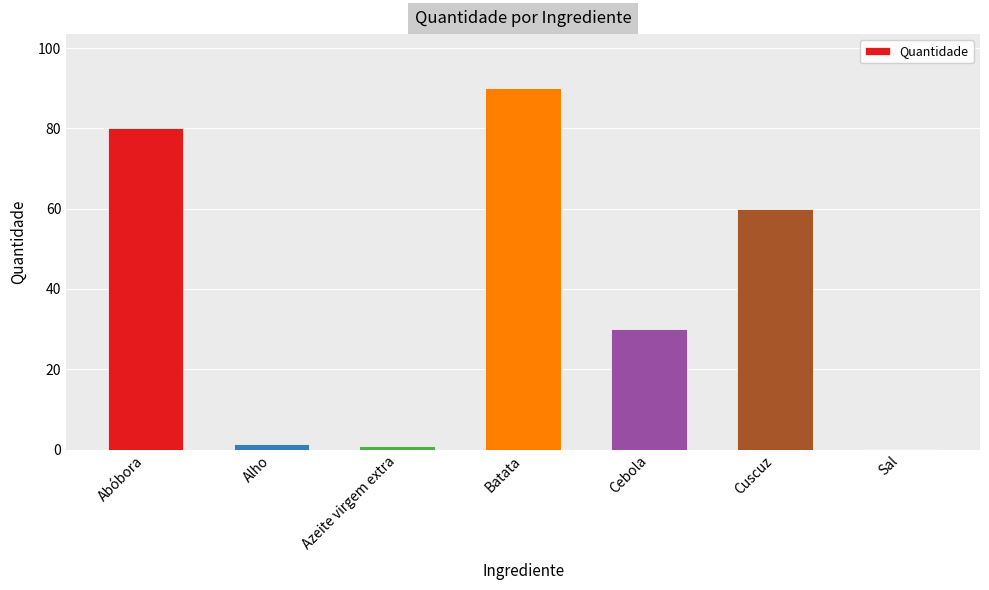

What value does the data have at Cuscuz?

60.0